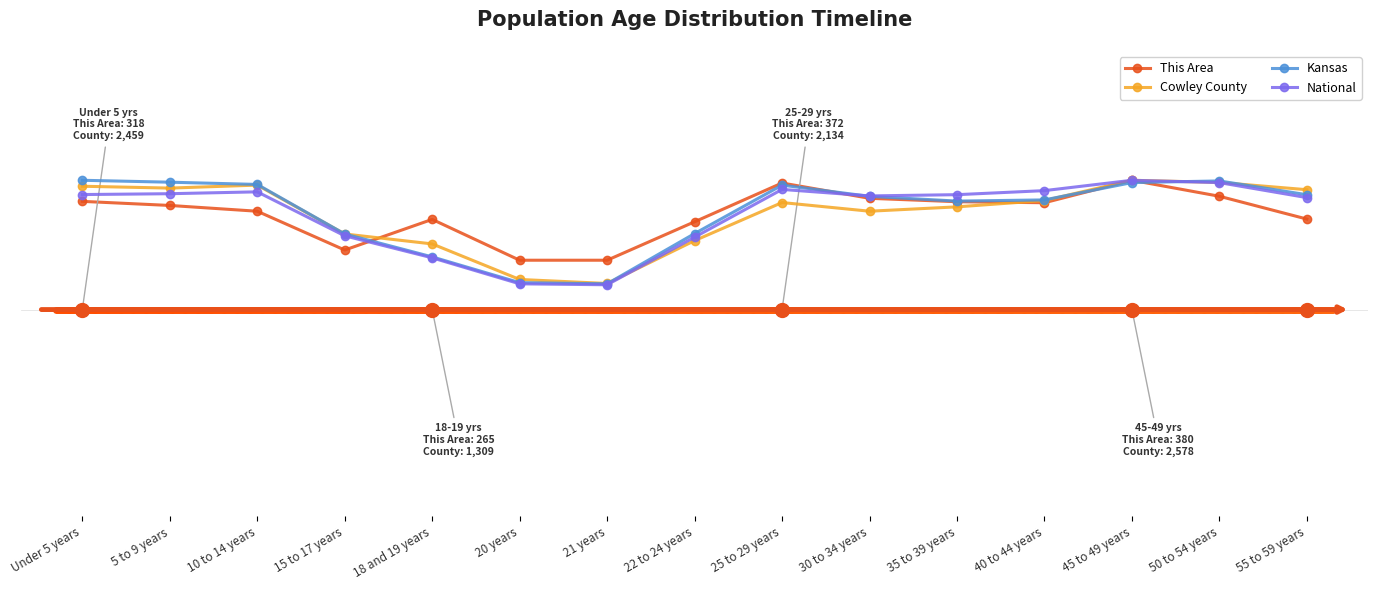

Reading left to right, extract all data points from this chart.

This Area: 2.1	2.0	1.9	1.2	1.7	1.0	1.0	1.7	2.4	2.2	2.1	2.1	2.5	2.2	1.8
Cowley County: 2.4	2.3	2.4	1.5	1.3	0.6	0.5	1.3	2.1	1.9	2.0	2.1	2.5	2.5	2.3
Kansas: 2.5	2.5	2.4	1.5	1.0	0.5	0.5	1.5	2.4	2.2	2.1	2.1	2.5	2.5	2.2
National: 2.2	2.2	2.3	1.4	1.0	0.5	0.5	1.4	2.3	2.2	2.2	2.3	2.5	2.5	2.2